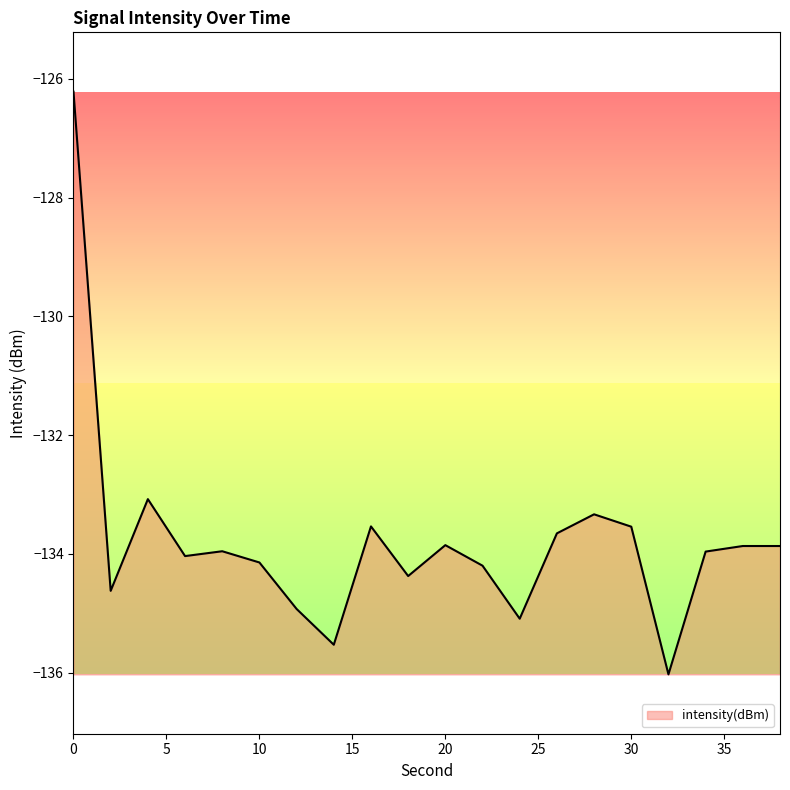

What is the smallest value displayed?

-136.0